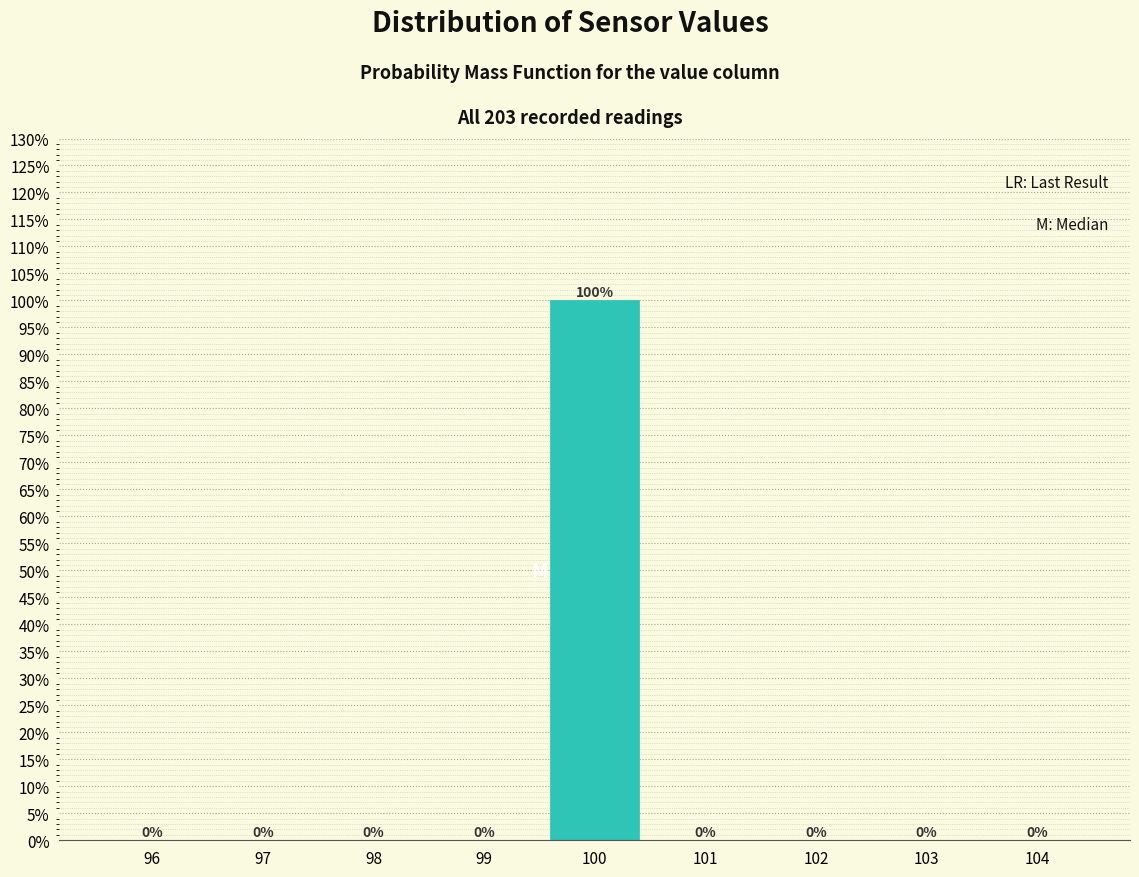

Reading right to left, what are all the values shown in this chart?

104=0	103=0	102=0	101=0	100=100	99=0	98=0	97=0	96=0